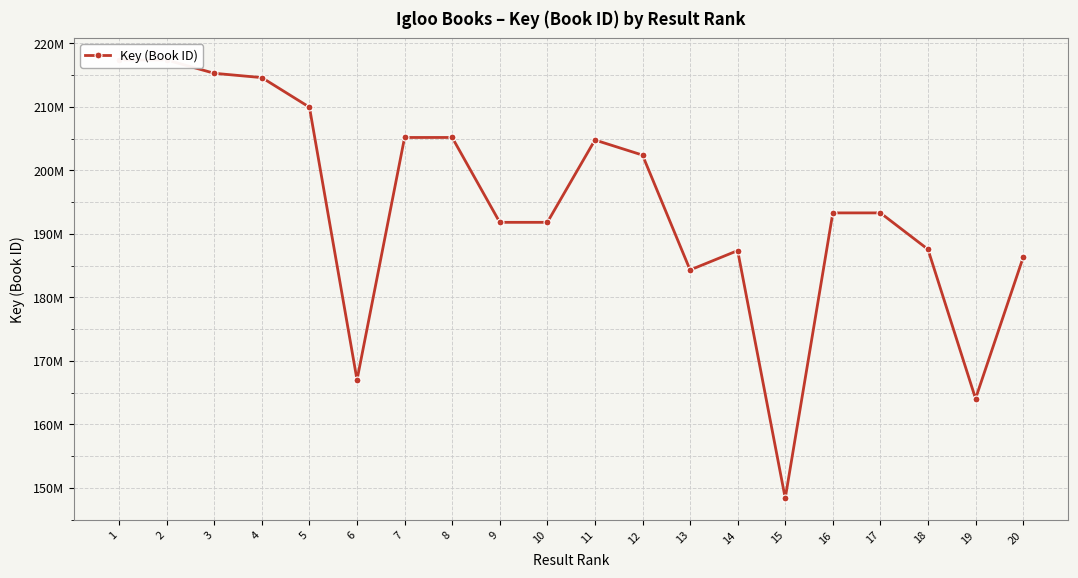

Reading left to right, transcribe all the data shown in this chart.

217396862	217397086	215301876	214620200	209961305	167023784	205194808	205196175	191832875	191833160	204797869	202421699	184332023	187382967	148392295	193318713	193318758	187578835	164072622	186300034